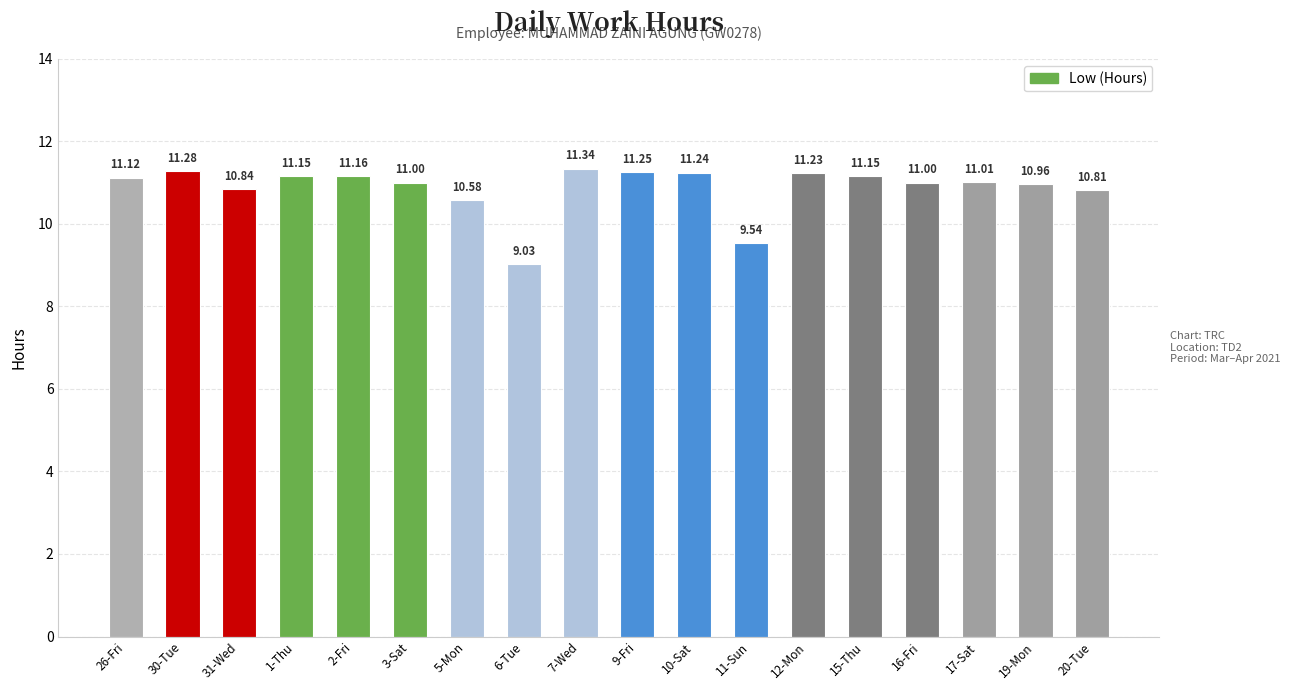

What is the ratio of the value at 6-Tue to the value at 9-Fri?

0.8